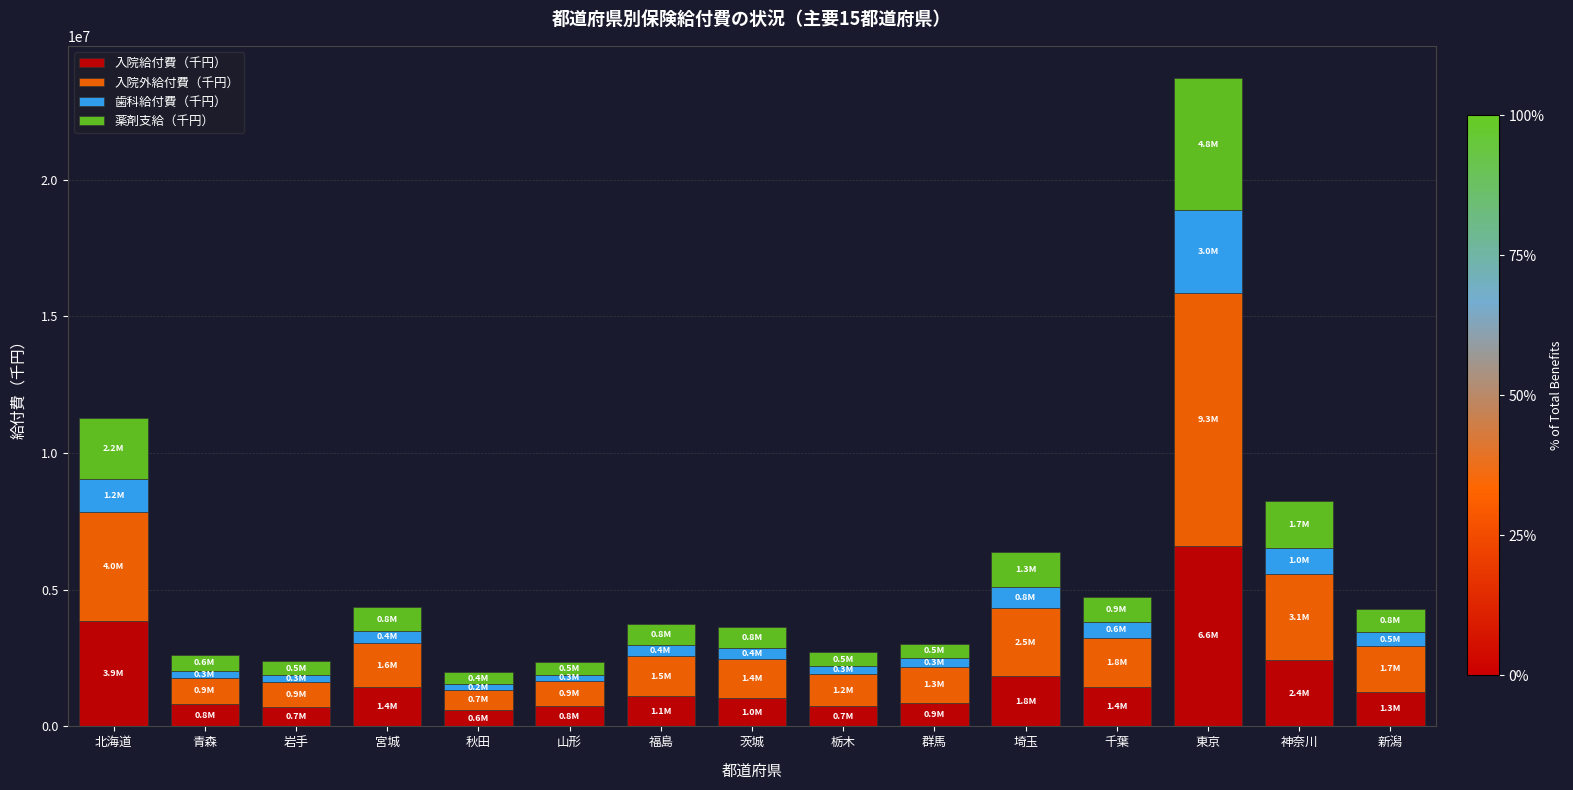

What is the lowest value of the 入院給付費（千円） series?

603679.5